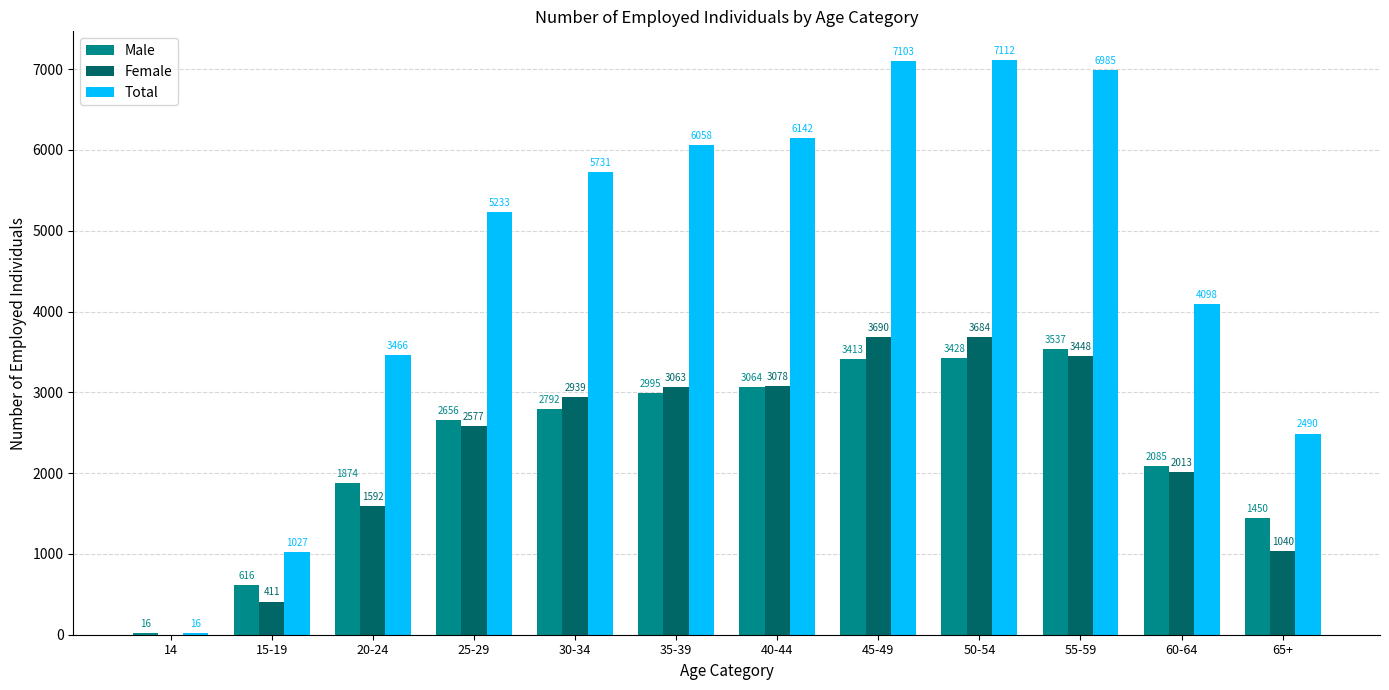

What value does the Female series have at 40-44, to the nearest 100?

3100